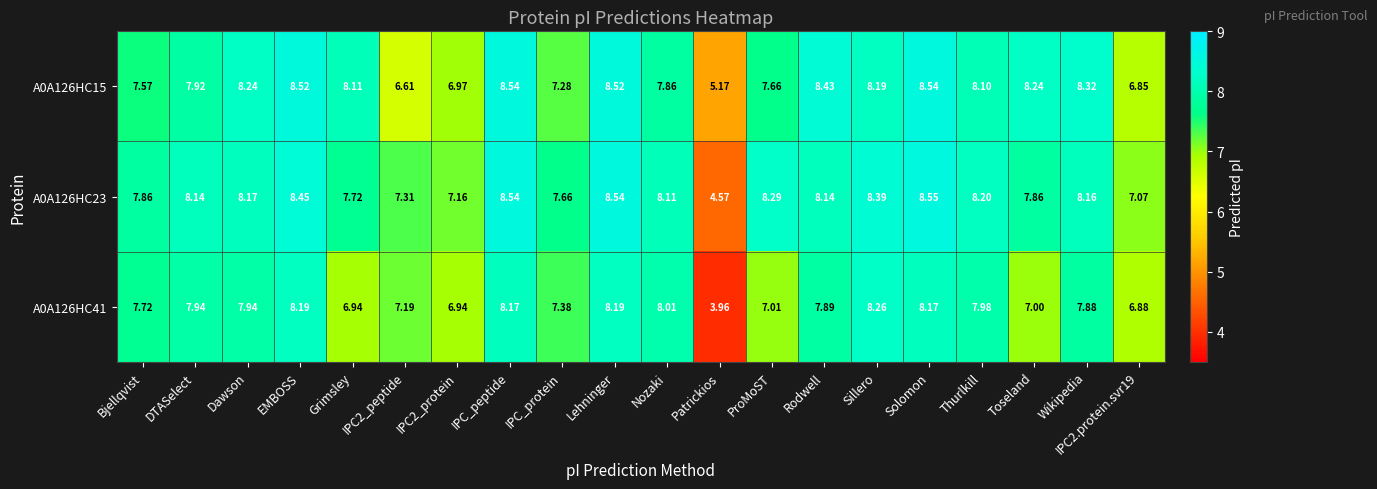

Which series has the largest total across all categories?

A0A126HC23